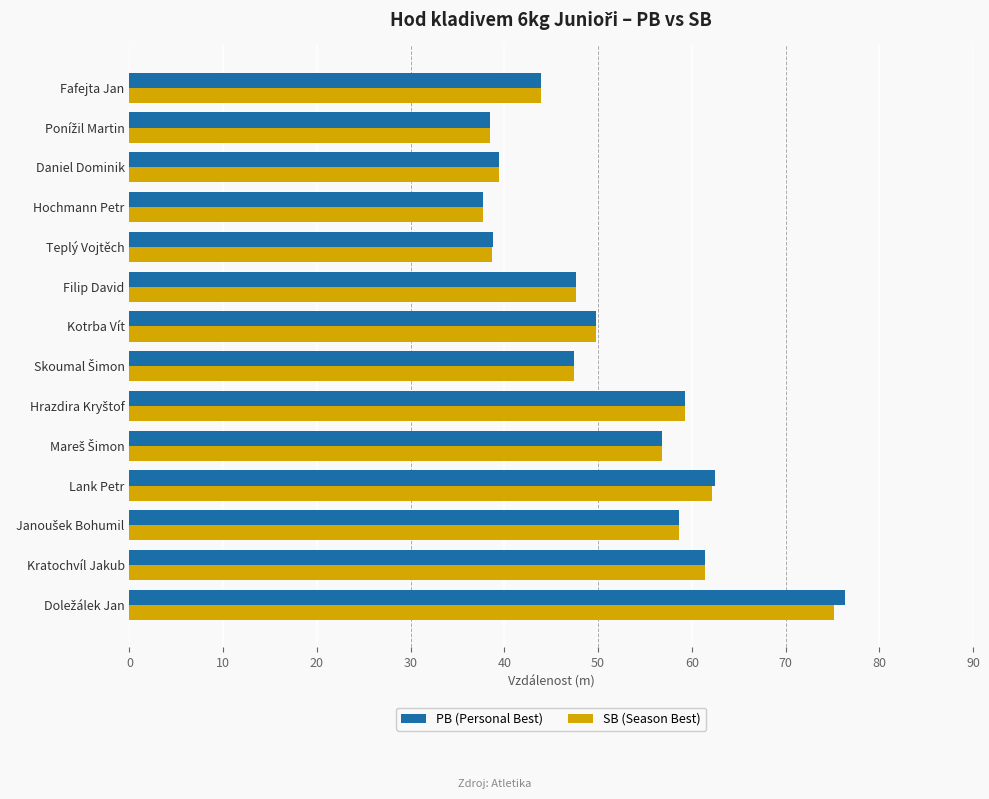

What is the difference between the maximum and minimum values in the PB (Personal Best) series?

38.6